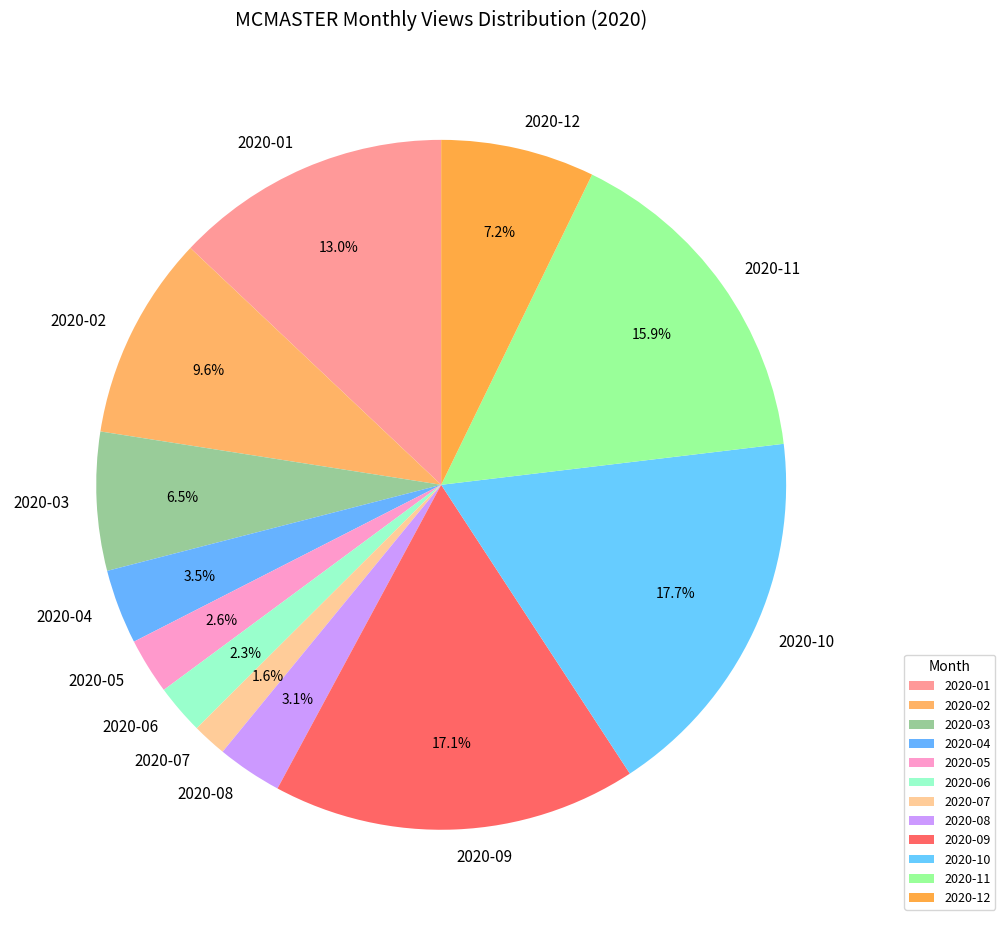

Is there any slice that represents more than half of the pie?

No